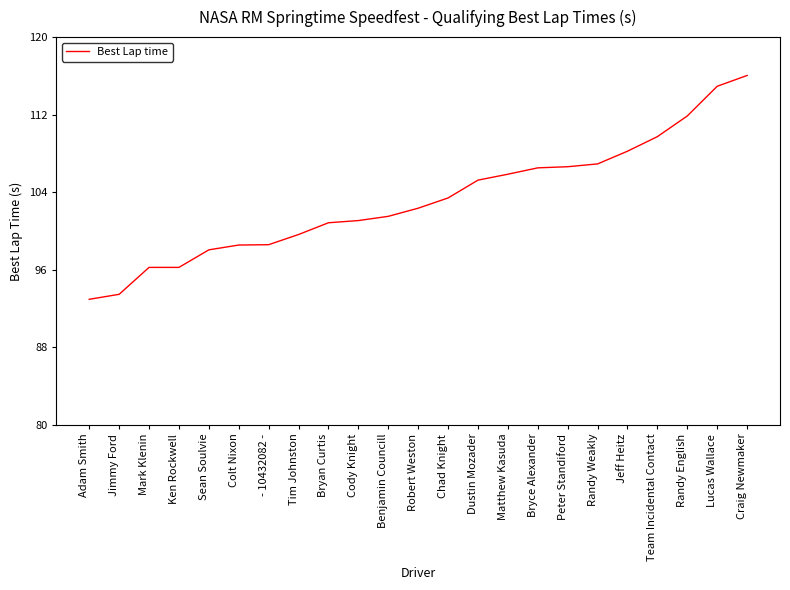

True or false: the data shows 102.3 at Robert Weston.

True